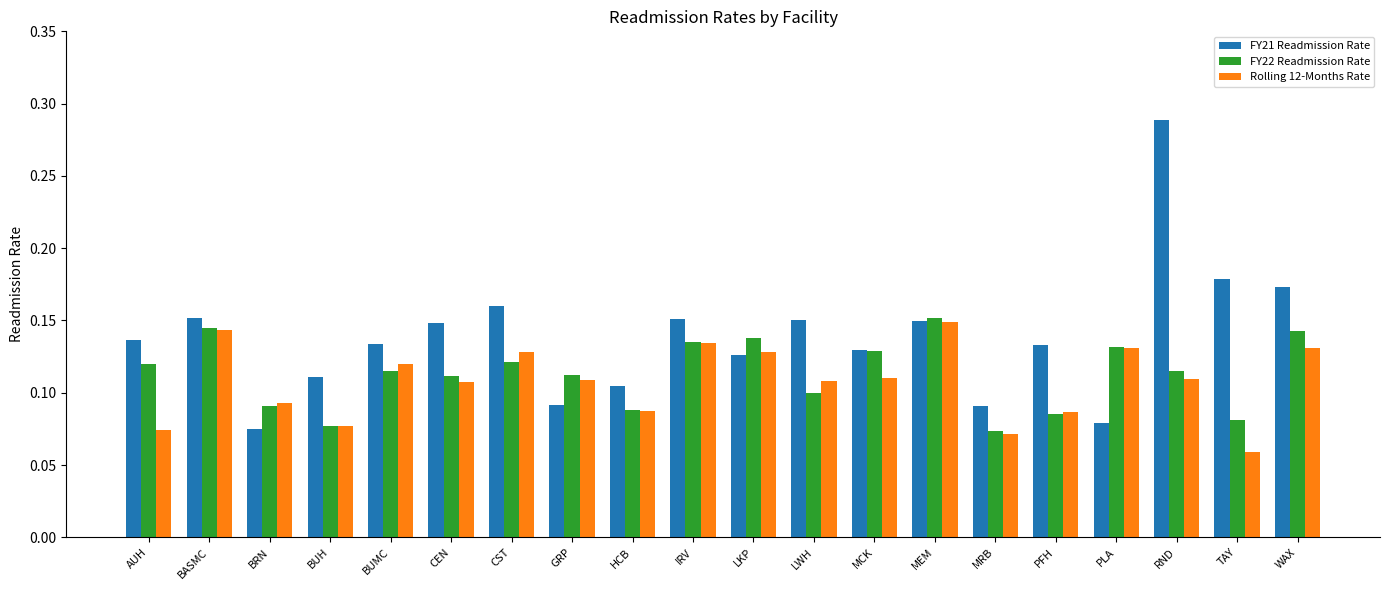

True or false: FY21 Readmission Rate has a value of 0.2 at MEM.

False